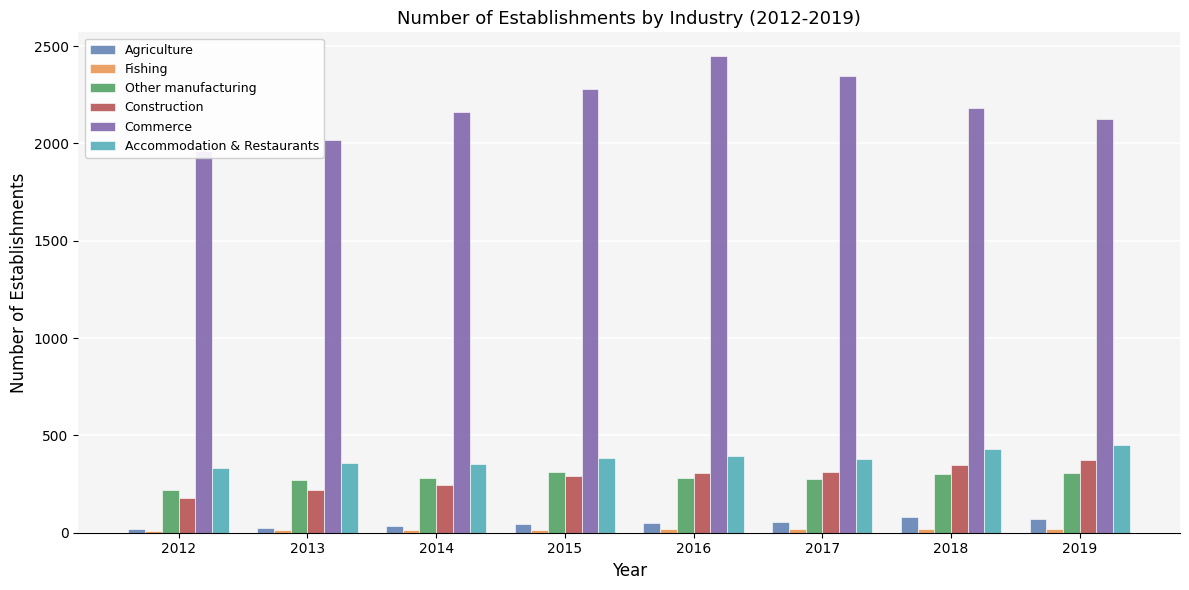

Rank the categories by Commerce value from lowest to highest.

2012, 2013, 2019, 2014, 2018, 2015, 2017, 2016